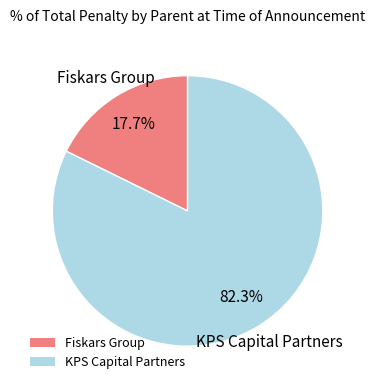

How much of the chart is everything except Fiskars Group?

82.3%